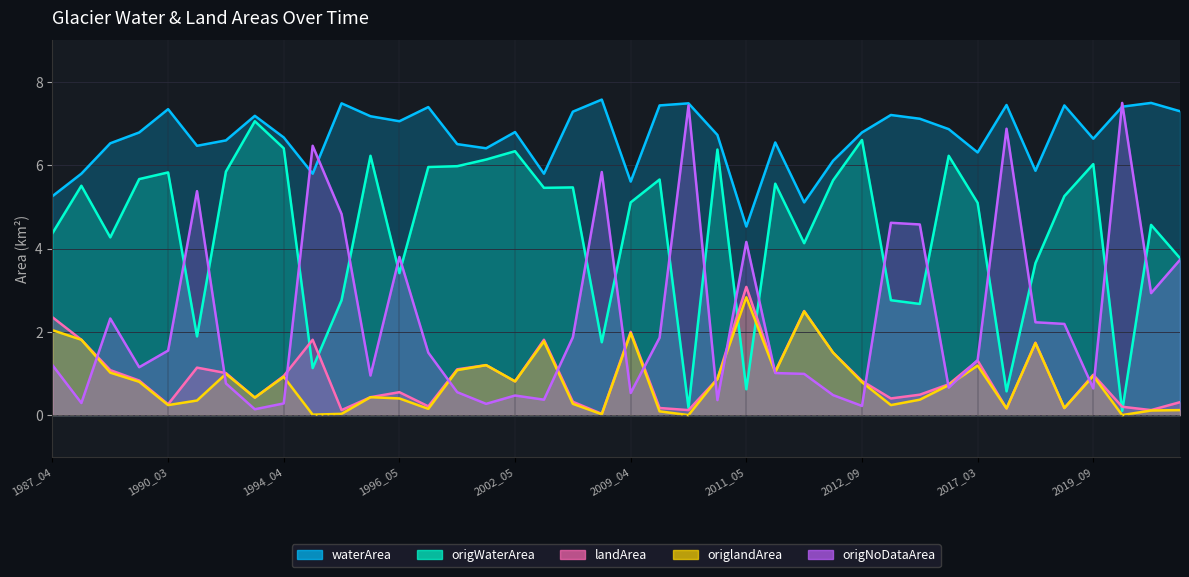

Reading left to right, extract all data points from this chart.

waterArea: 1987_04=5.3	1987_05=5.8	1987_09=6.5	1989_05=6.8	1990_03=7.3	1992_05=6.5	1993_04=6.6	1993_05=7.2	1994_04=6.7	1994_09=5.8	1994_10=7.5	1995_09=7.2	1996_05=7.1	1997_03=7.4	2000_05=6.5	2001_10=6.4	2002_05=6.8	2006_03=5.8	2007_09=7.3	2008_03=7.6	2009_04=5.6	2010_04=7.4	2010_08=7.5	2011_04=6.7	2011_05=4.5	2012_03=6.5	2012_04=5.1	2012_08=6.1	2012_09=6.8	2013_09=7.2	2014_05=7.1	2015_05=6.9	2017_03=6.3	2017_04=7.5	2017_10=5.9	2019_04=7.4	2019_09=6.6	2021_03=7.4	2021_03=7.5	2021_03=7.3
origWaterArea: 1987_04=4.4	1987_05=5.5	1987_09=4.3	1989_05=5.7	1990_03=5.8	1992_05=1.9	1993_04=5.8	1993_05=7.1	1994_04=6.4	1994_09=1.1	1994_10=2.8	1995_09=6.2	1996_05=3.4	1997_03=6.0	2000_05=6.0	2001_10=6.1	2002_05=6.3	2006_03=5.5	2007_09=5.5	2008_03=1.8	2009_04=5.1	2010_04=5.7	2010_08=0.2	2011_04=6.4	2011_05=0.6	2012_03=5.6	2012_04=4.1	2012_08=5.6	2012_09=6.6	2013_09=2.8	2014_05=2.7	2015_05=6.2	2017_03=5.1	2017_04=0.6	2017_10=3.6	2019_04=5.3	2019_09=6.0	2021_03=0.1	2021_03=4.6	2021_03=3.8
landArea: 1987_04=2.4	1987_05=1.8	1987_09=1.1	1989_05=0.8	1990_03=0.3	1992_05=1.1	1993_04=1.0	1993_05=0.4	1994_04=0.9	1994_09=1.8	1994_10=0.1	1995_09=0.4	1996_05=0.6	1997_03=0.2	2000_05=1.1	2001_10=1.2	2002_05=0.8	2006_03=1.8	2007_09=0.3	2008_03=0.0	2009_04=2.0	2010_04=0.2	2010_08=0.1	2011_04=0.9	2011_05=3.1	2012_03=1.1	2012_04=2.5	2012_08=1.5	2012_09=0.8	2013_09=0.4	2014_05=0.5	2015_05=0.7	2017_03=1.3	2017_04=0.2	2017_10=1.7	2019_04=0.2	2019_09=1.0	2021_03=0.2	2021_03=0.1	2021_03=0.3
origlandArea: 1987_04=2.0	1987_05=1.8	1987_09=1.0	1989_05=0.8	1990_03=0.2	1992_05=0.3	1993_04=1.0	1993_05=0.4	1994_04=0.9	1994_09=0.0	1994_10=0.0	1995_09=0.4	1996_05=0.4	1997_03=0.1	2000_05=1.1	2001_10=1.2	2002_05=0.8	2006_03=1.8	2007_09=0.3	2008_03=0.0	2009_04=2.0	2010_04=0.1	2010_08=0.0	2011_04=0.9	2011_05=2.8	2012_03=1.0	2012_04=2.5	2012_08=1.5	2012_09=0.8	2013_09=0.2	2014_05=0.4	2015_05=0.7	2017_03=1.2	2017_04=0.2	2017_10=1.7	2019_04=0.2	2019_09=0.9	2021_03=0.0	2021_03=0.1	2021_03=0.1
origNoDataArea: 1987_04=1.2	1987_05=0.3	1987_09=2.3	1989_05=1.1	1990_03=1.6	1992_05=5.4	1993_04=0.8	1993_05=0.1	1994_04=0.3	1994_09=6.5	1994_10=4.8	1995_09=0.9	1996_05=3.8	1997_03=1.5	2000_05=0.6	2001_10=0.3	2002_05=0.5	2006_03=0.4	2007_09=1.9	2008_03=5.8	2009_04=0.5	2010_04=1.9	2010_08=7.4	2011_04=0.4	2011_05=4.2	2012_03=1.0	2012_04=1.0	2012_08=0.5	2012_09=0.2	2013_09=4.6	2014_05=4.6	2015_05=0.7	2017_03=1.3	2017_04=6.9	2017_10=2.2	2019_04=2.2	2019_09=0.6	2021_03=7.5	2021_03=2.9	2021_03=3.7